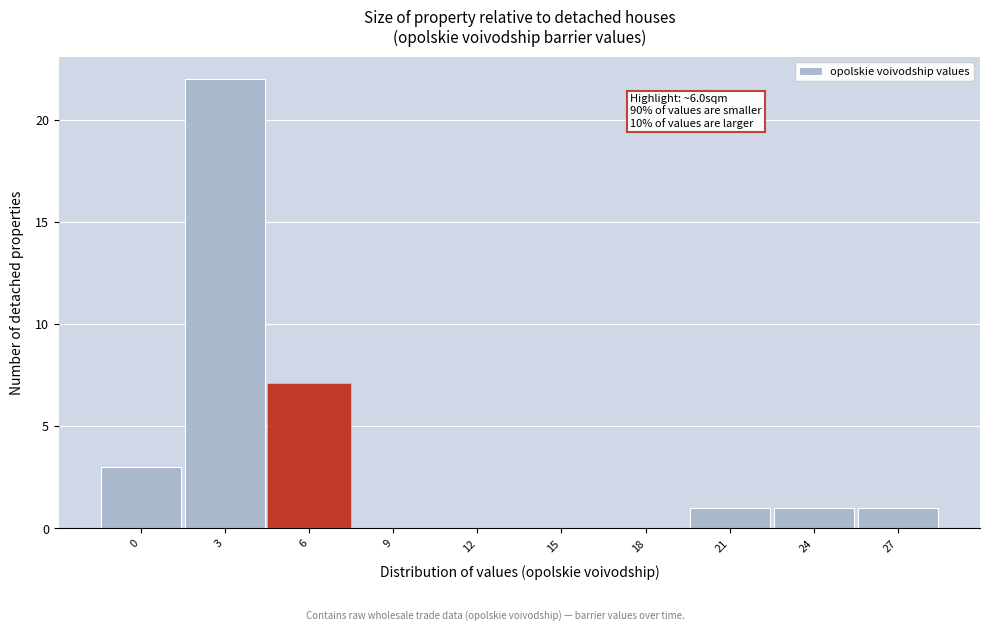

Reading left to right, extract all data points from this chart.

0=3	3=22	6=7	9=0	12=0	15=0	18=0	21=1	24=1	27=1